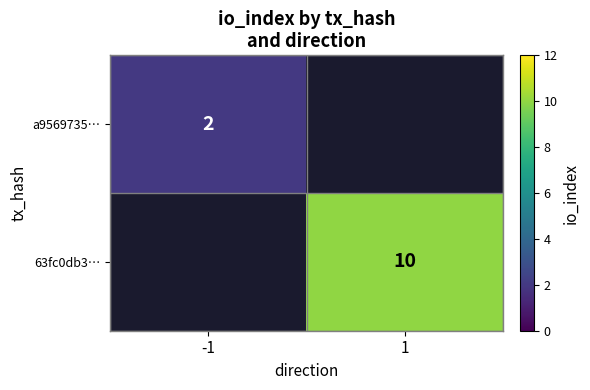

The 63fc0db3… series shows 10 at 1. True or false?

True